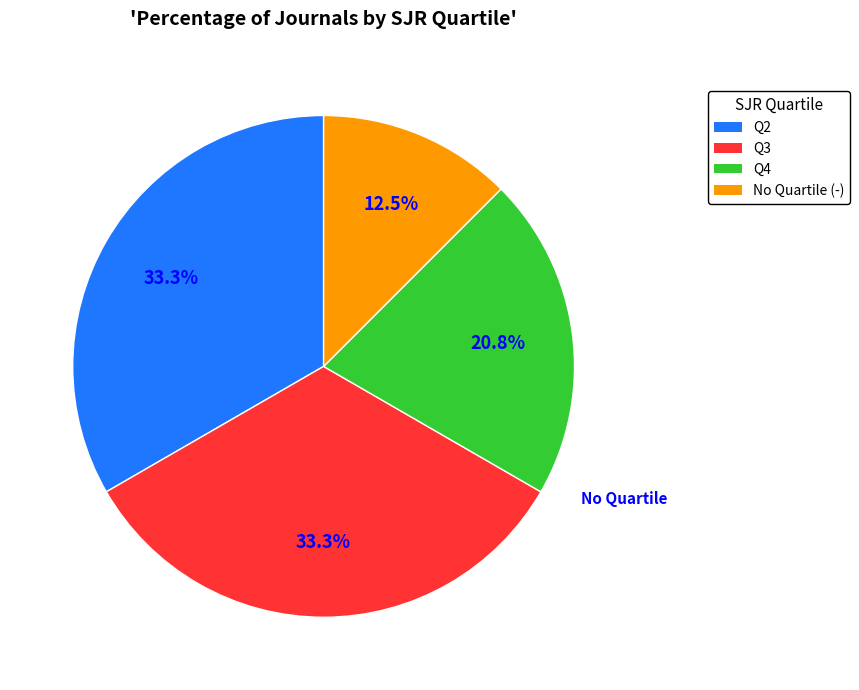

Is there any slice that represents more than half of the pie?

No